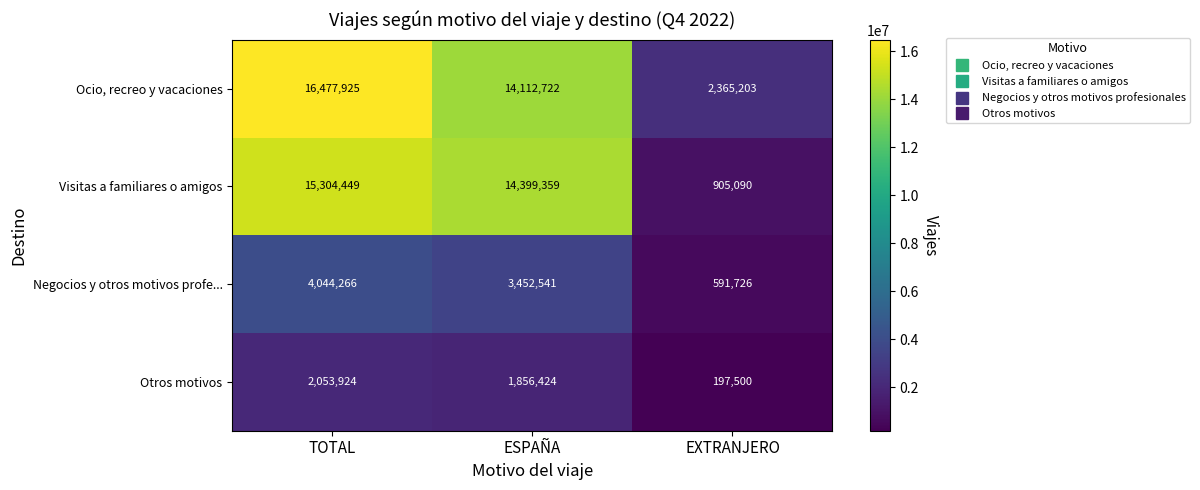

Reading right to left, extract all data points from this chart.

Ocio, recreo y vacaciones: 2365203	14112722	16477925
Visitas a familiares o amigos: 905090	14399359	15304449
Negocios y otros motivos profe...: 591726	3452541	4044266
Otros motivos: 197500	1856424	2053924